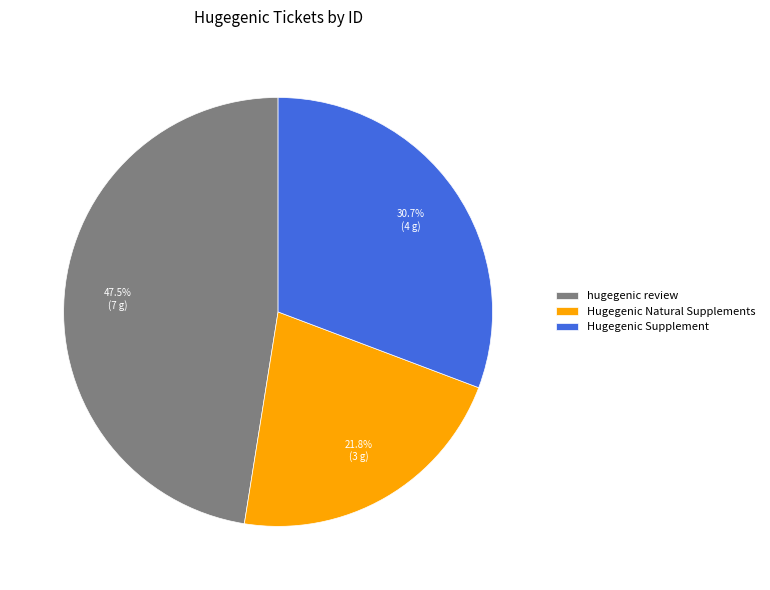

What portion of the pie excludes hugegenic review?

52.5%